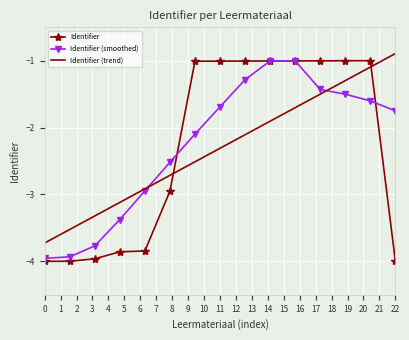

Which series has the largest range (max minus min)?

Identifier